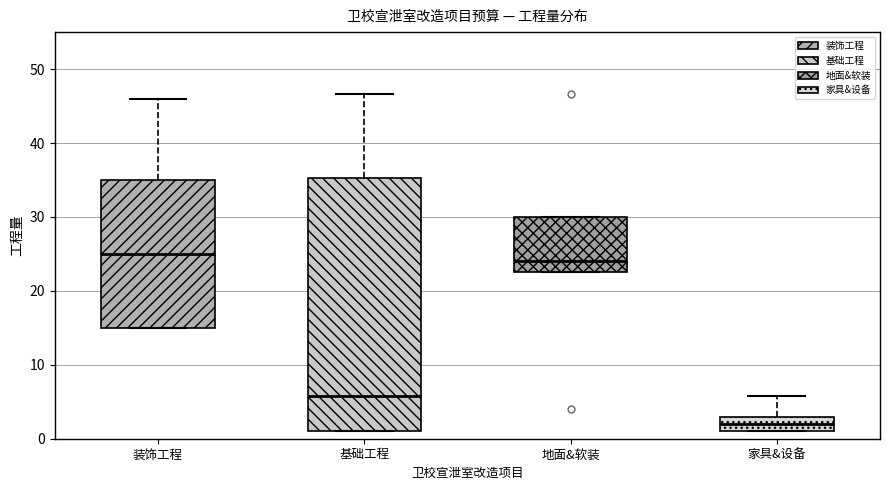

Which box is the tallest, from its lower edge to its upper edge?

基础工程